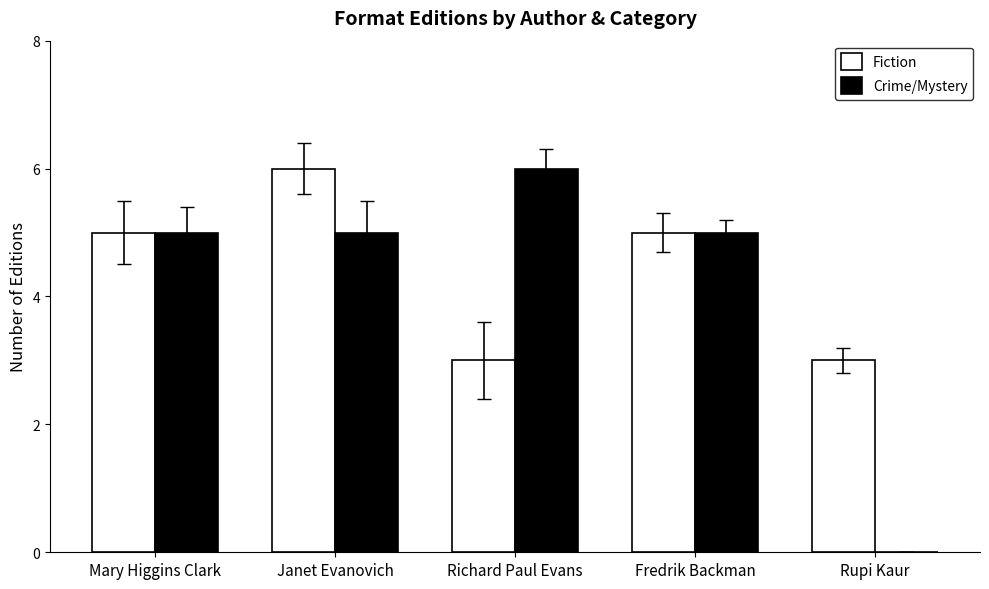

How many Crime/Mystery values are between 5 and 6?

4